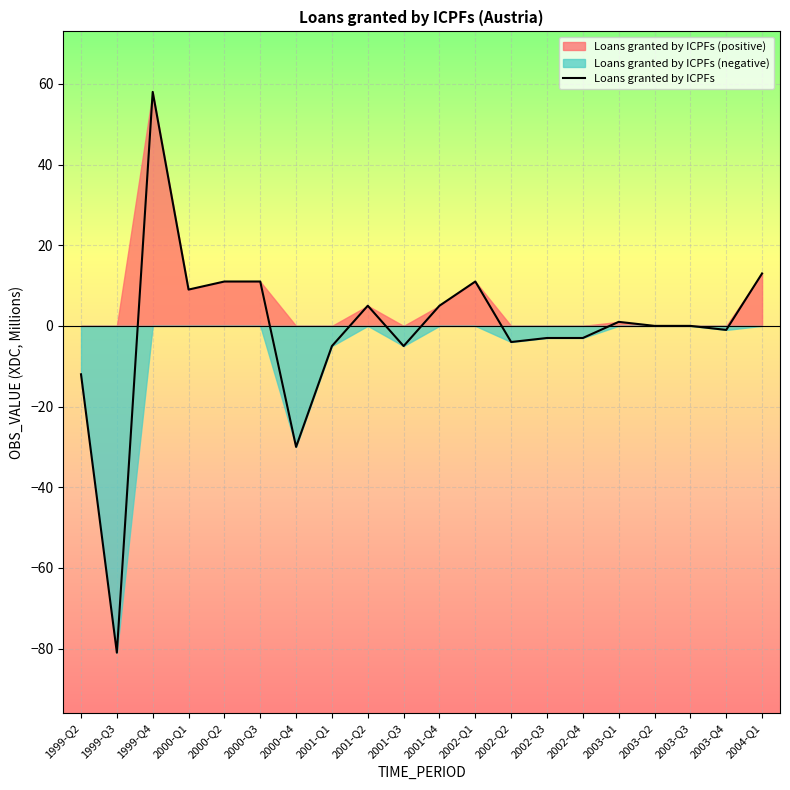

How many positive values are there?

9